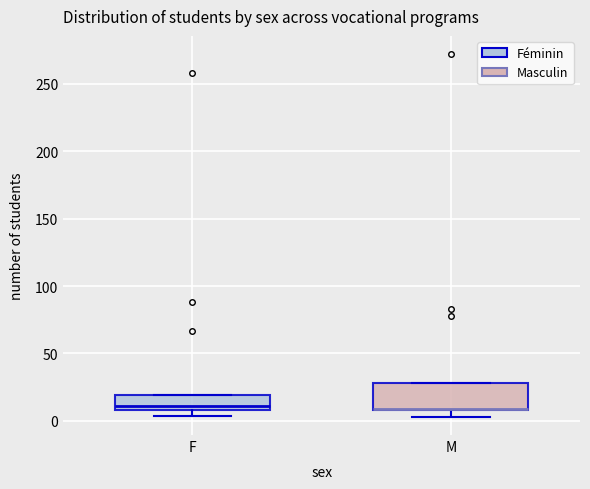

Reading left to right, read every box against the y-axis: the position of its median line, the range the box covers, and the ends of its whiskers. The values are not printed on the chart, so give them approximately, as read against the axis.

F: median 10 (just above the box's lower edge), box 10 to 20, whiskers 5 to 20
M: median 10 (drawn on the box's lower edge), box 10 to 30, whiskers 5 to 30